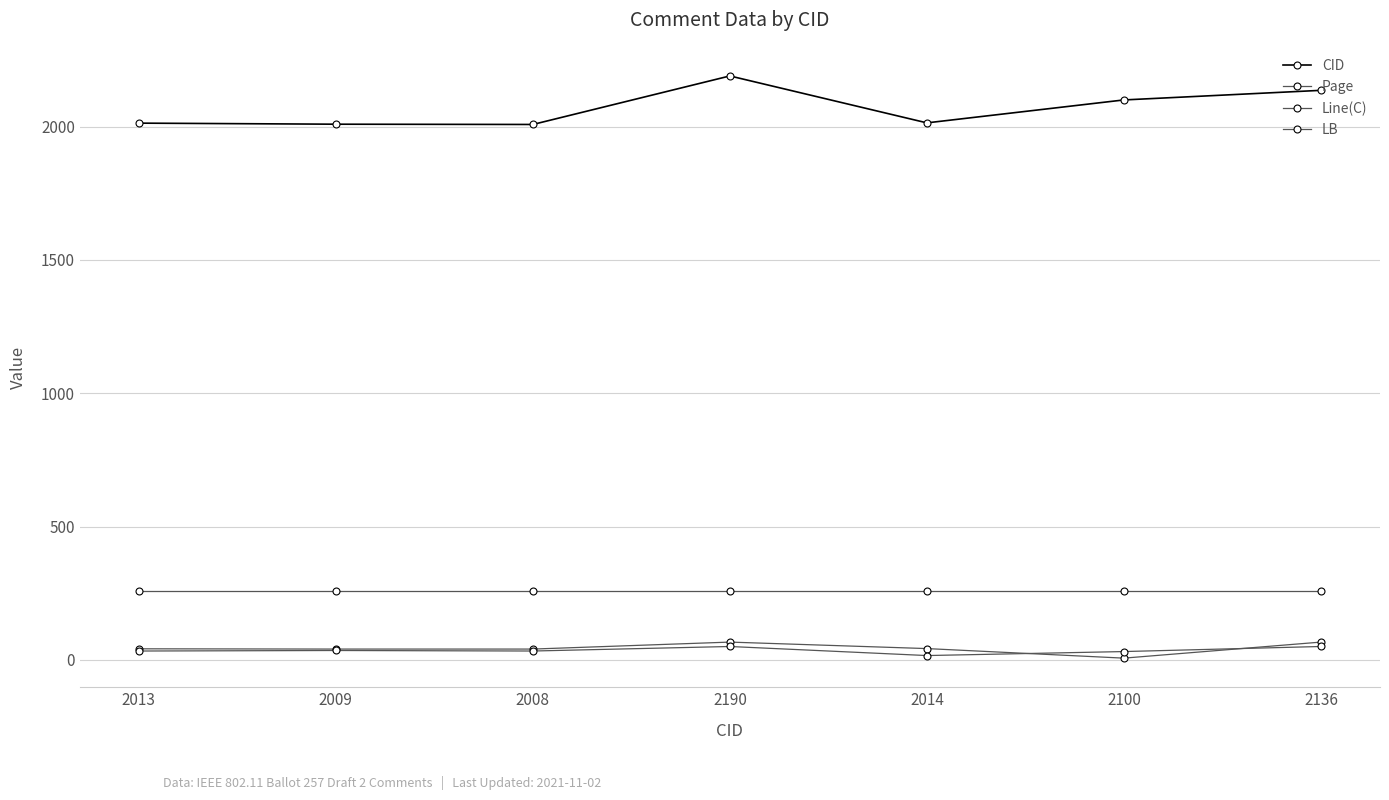

What is the maximum value shown in the chart?

2190.0